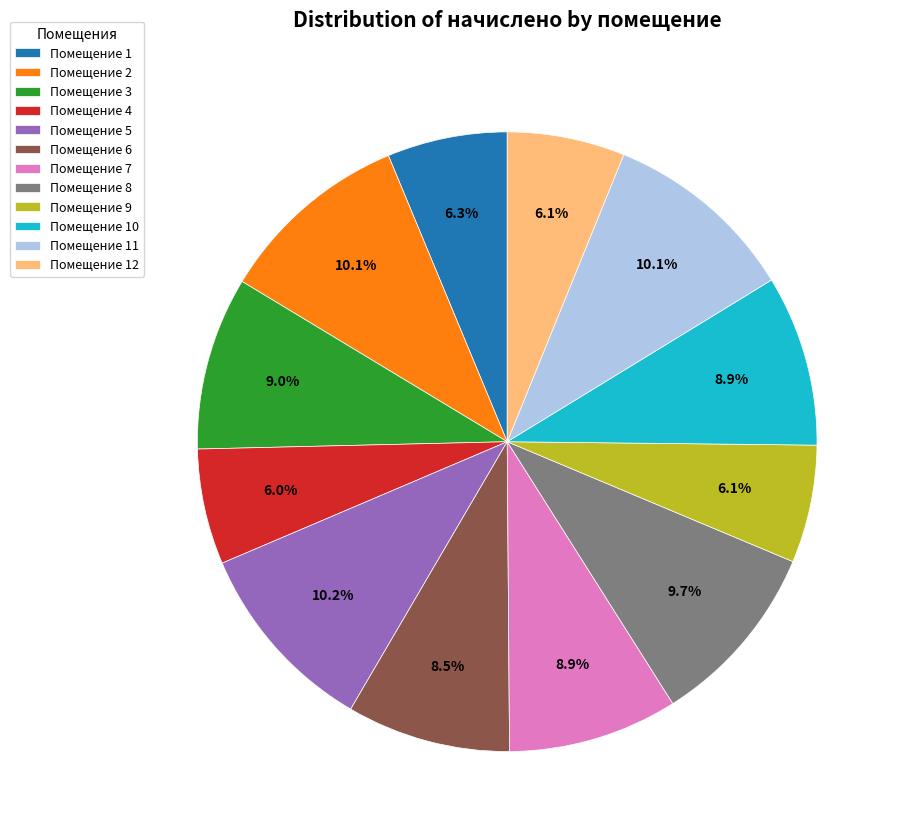

Does any single category account for the majority?

No